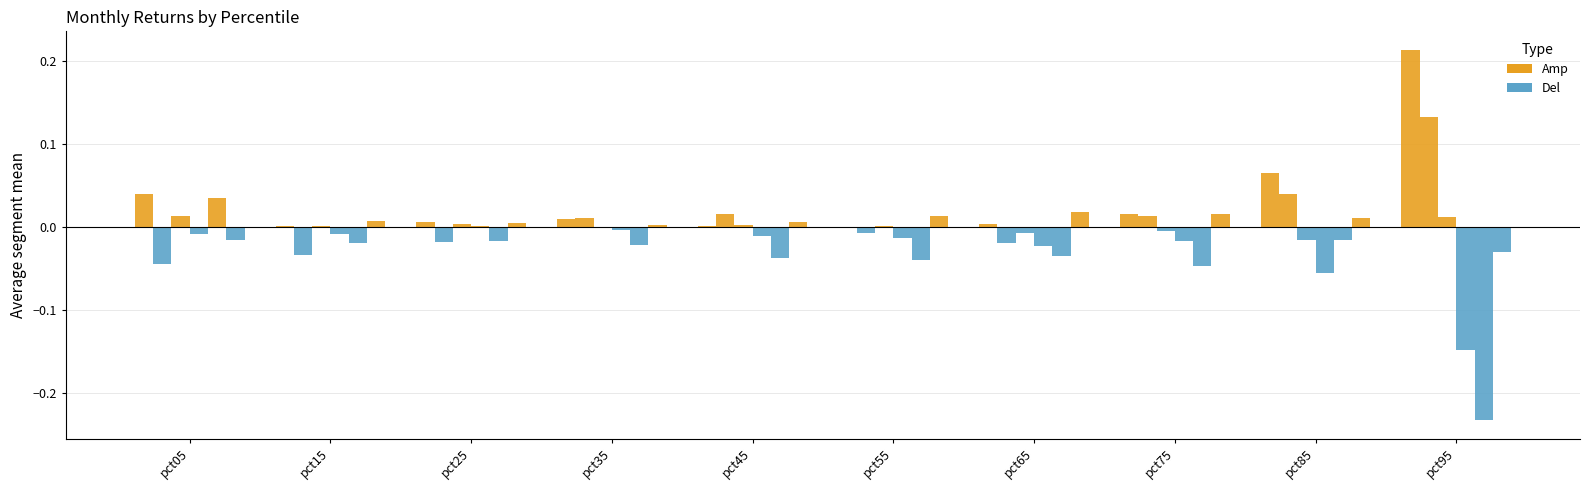

Which has a higher value, pct45 or pct55?

pct45